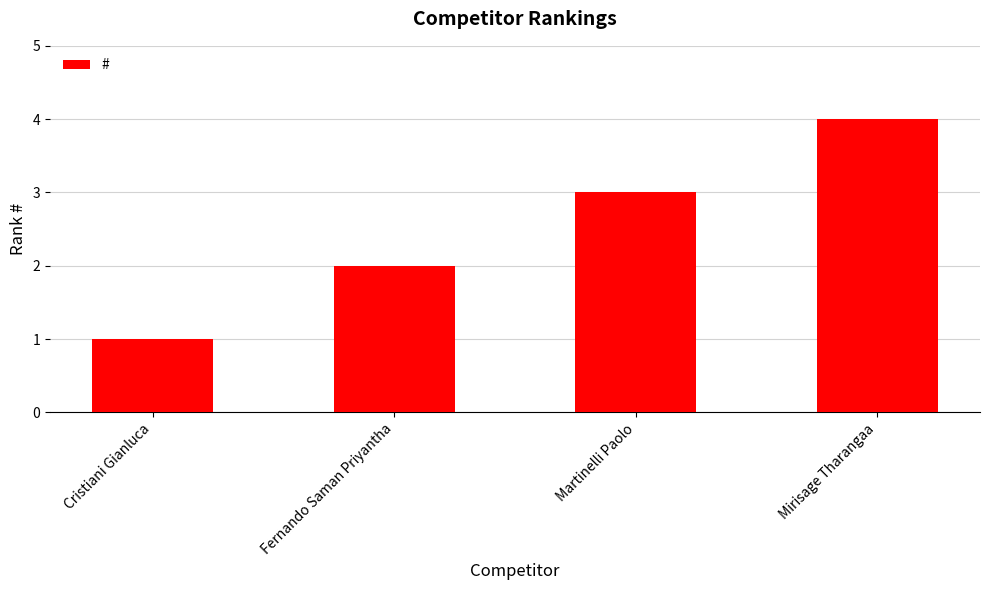

List the labels in order of value, largest first.

Mirisage Tharangaa, Martinelli Paolo, Fernando Saman Priyantha, Cristiani Gianluca